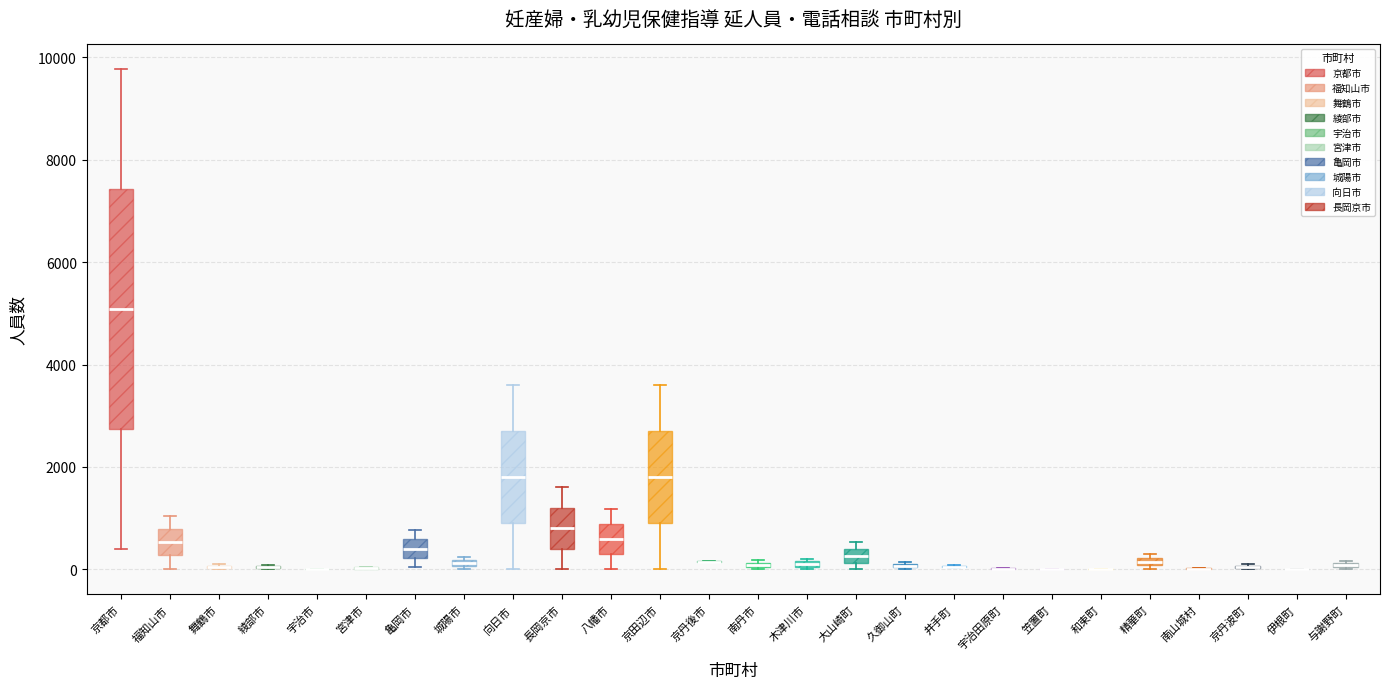

Comparing the boxes themselves (not the whiskers), which one is the tallest?

京都市